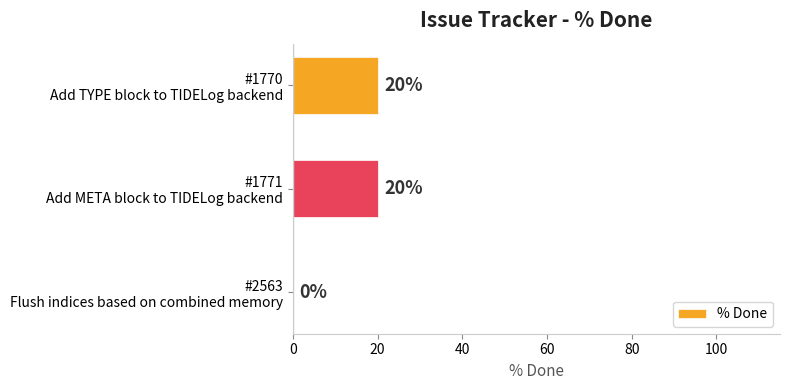

What is the greatest value displayed?

20